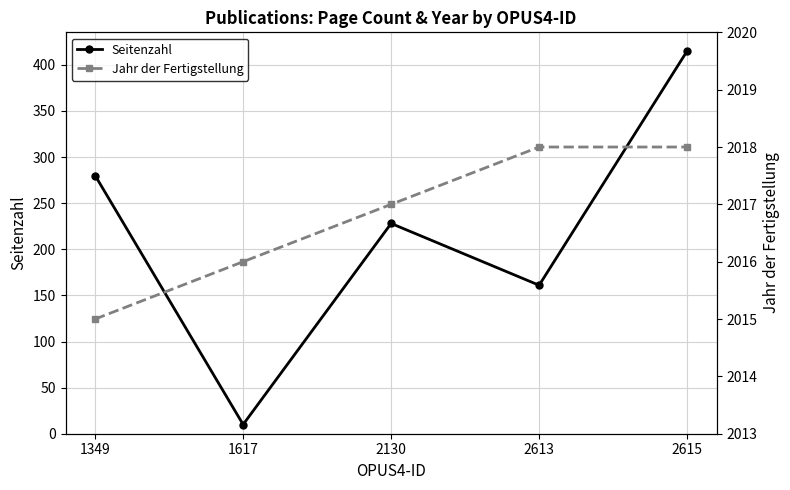

What is the value of the Seitenzahl point at the 5th from the left?

415